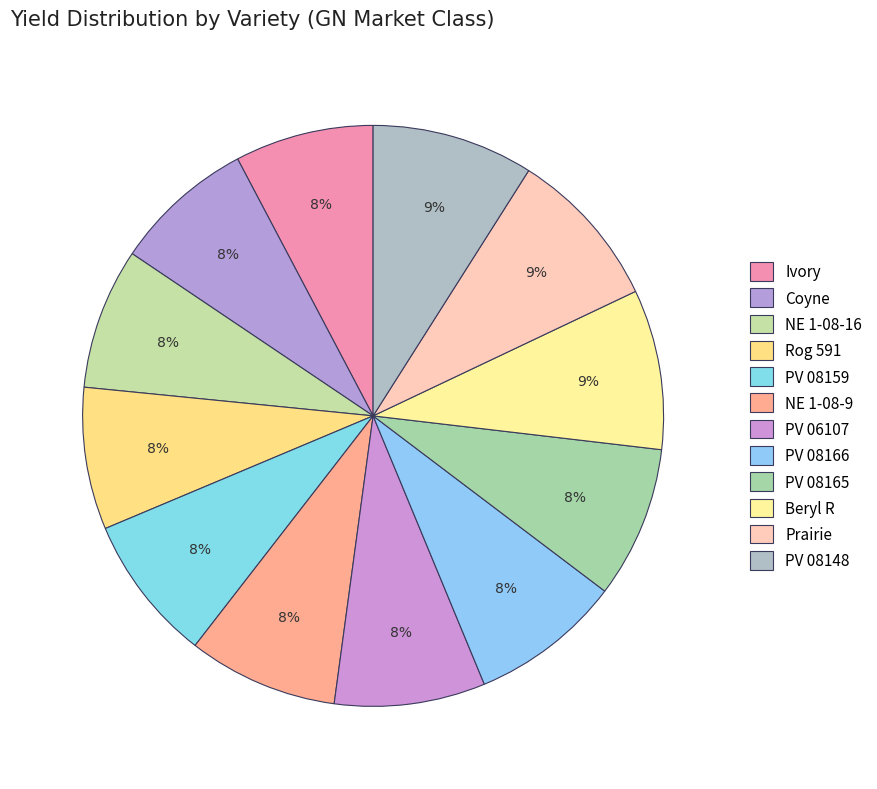

Which has a higher value, Rog 591 or Ivory?

Rog 591